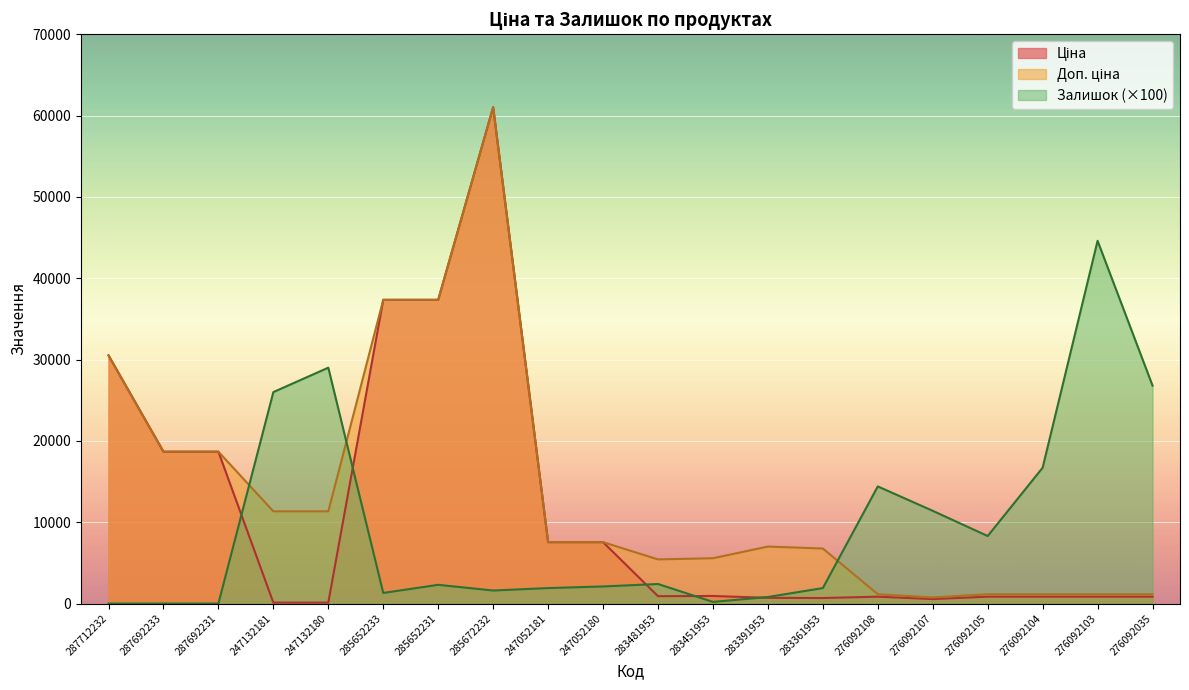

True or false: Ціна has more than 1 interior local peaks.

True